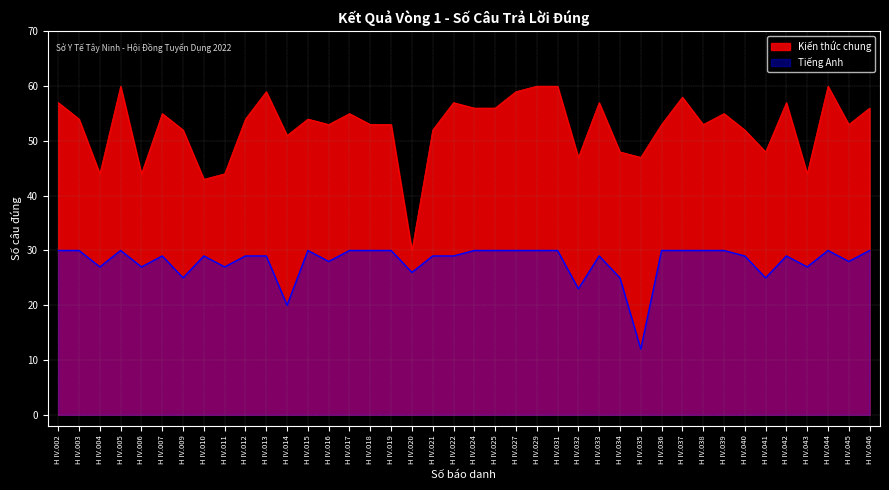

At which category does Kiến thức chung reach its first local peak?

H IV.005